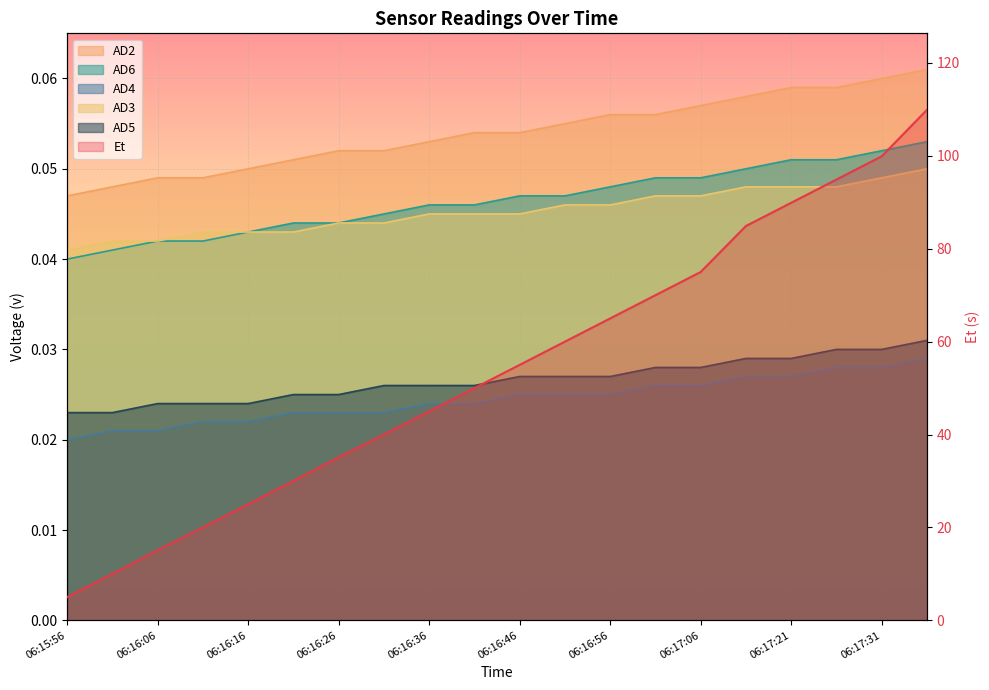

What is the difference between the values at 14 and 19?

34.9